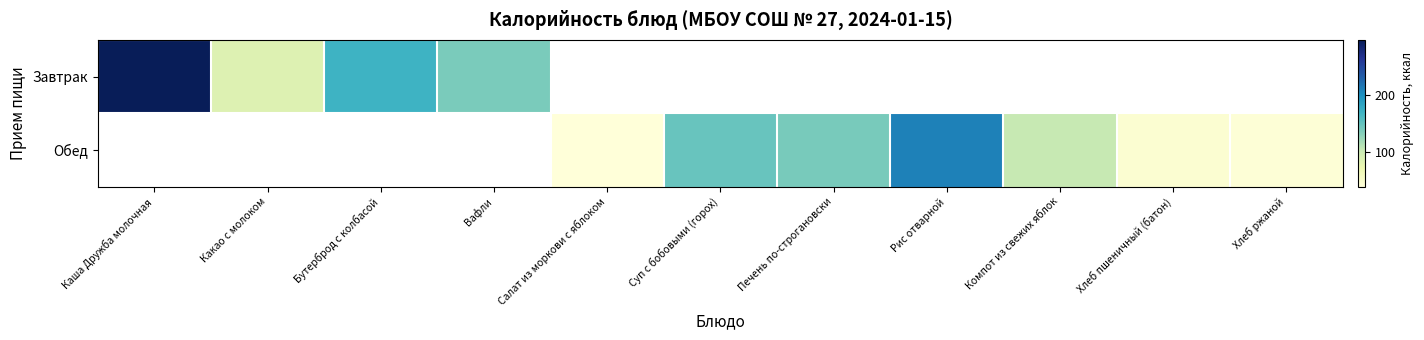

List the series in order of their overall mean, lowest first.

Завтрак, Обед